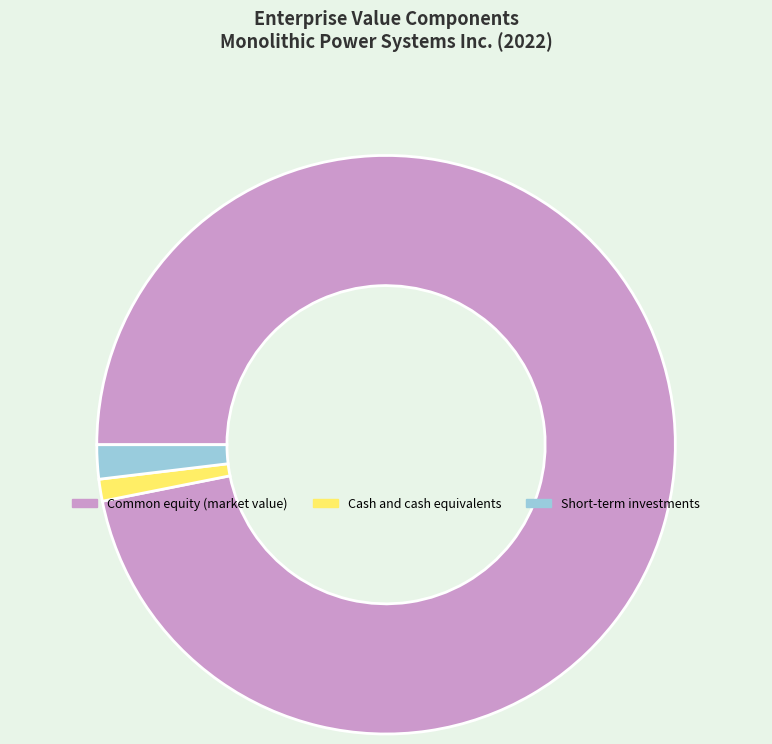

Between Short-term investments and Common equity (market value), which is larger?

Common equity (market value)